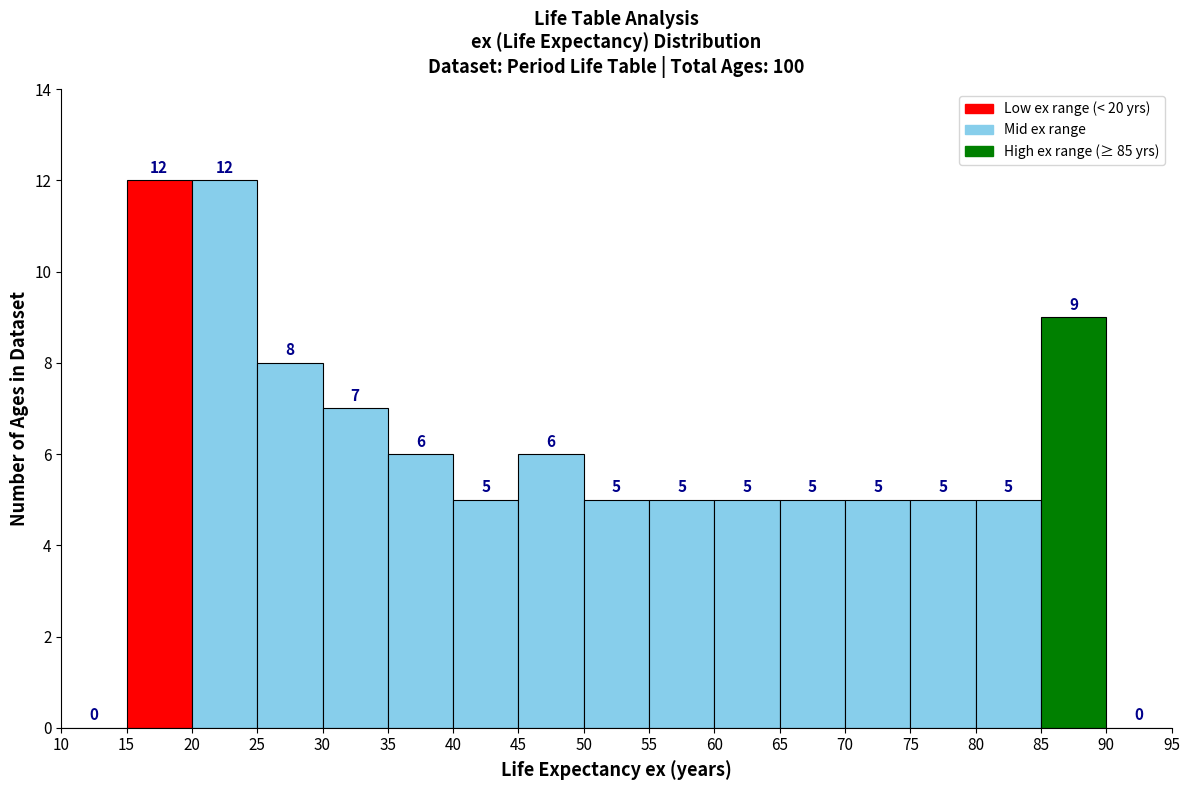

Reading left to right, list every bar in this chart as the range it spans on the x-axis followed by its height.

10 to 15: 0
15 to 20: 12
20 to 25: 12
25 to 30: 8
30 to 35: 7
35 to 40: 6
40 to 45: 5
45 to 50: 6
50 to 55: 5
55 to 60: 5
60 to 65: 5
65 to 70: 5
70 to 75: 5
75 to 80: 5
80 to 85: 5
85 to 90: 9
90 to 95: 0